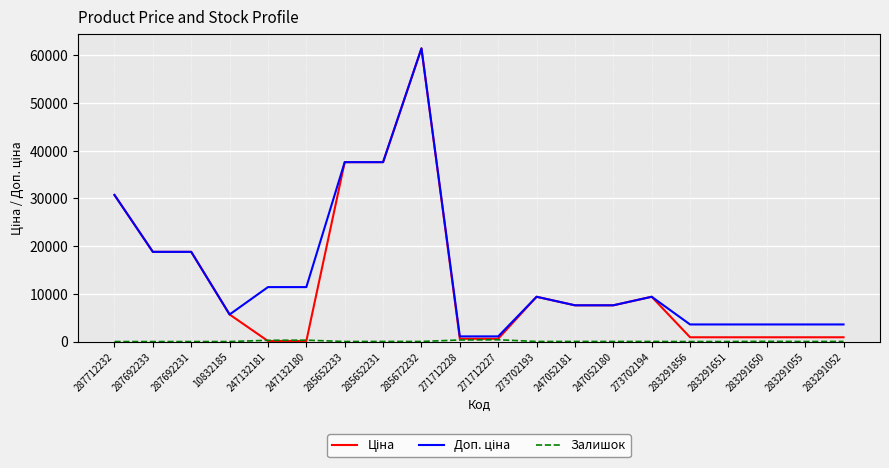

What is the maximum value shown in the chart?

61434.3